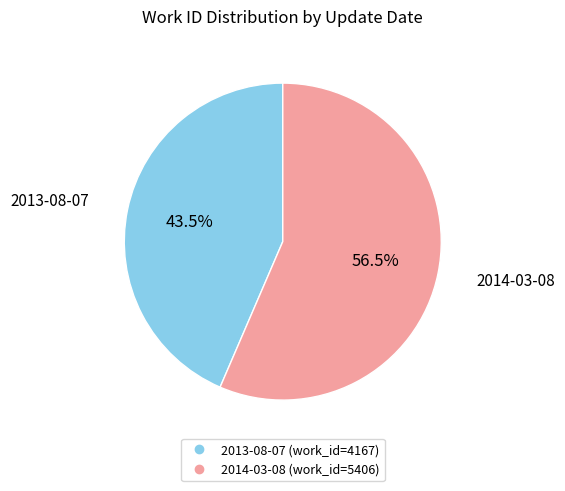

Which category has the smallest portion of the pie?

2013-08-07